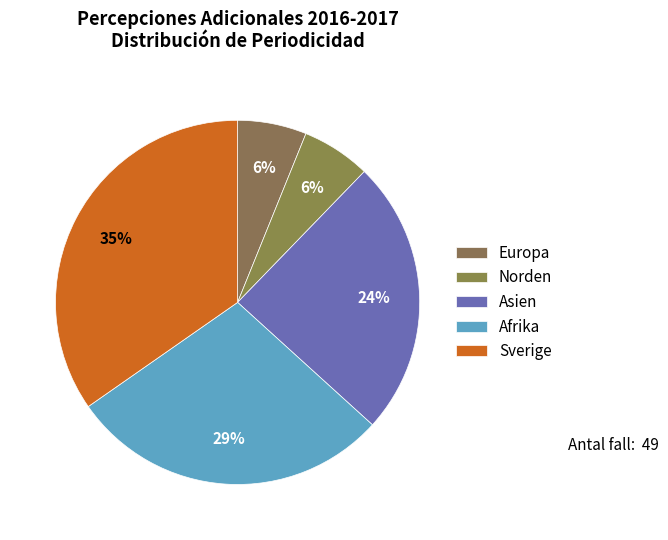

How many slices are in this pie chart?

5